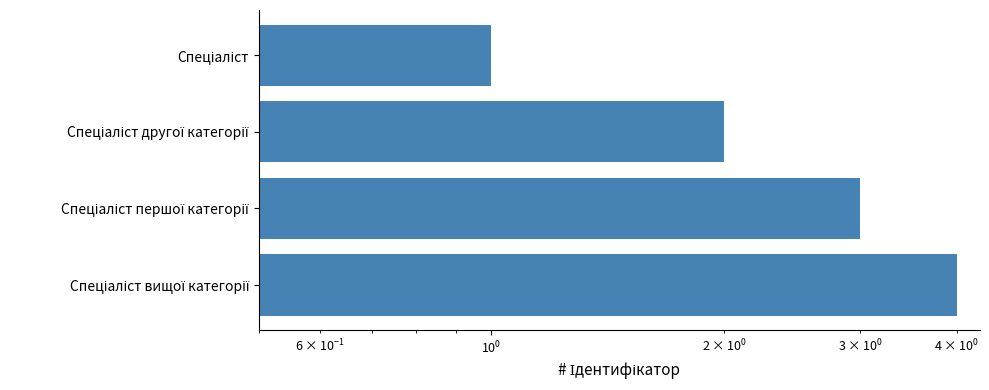

What is the average value?

2